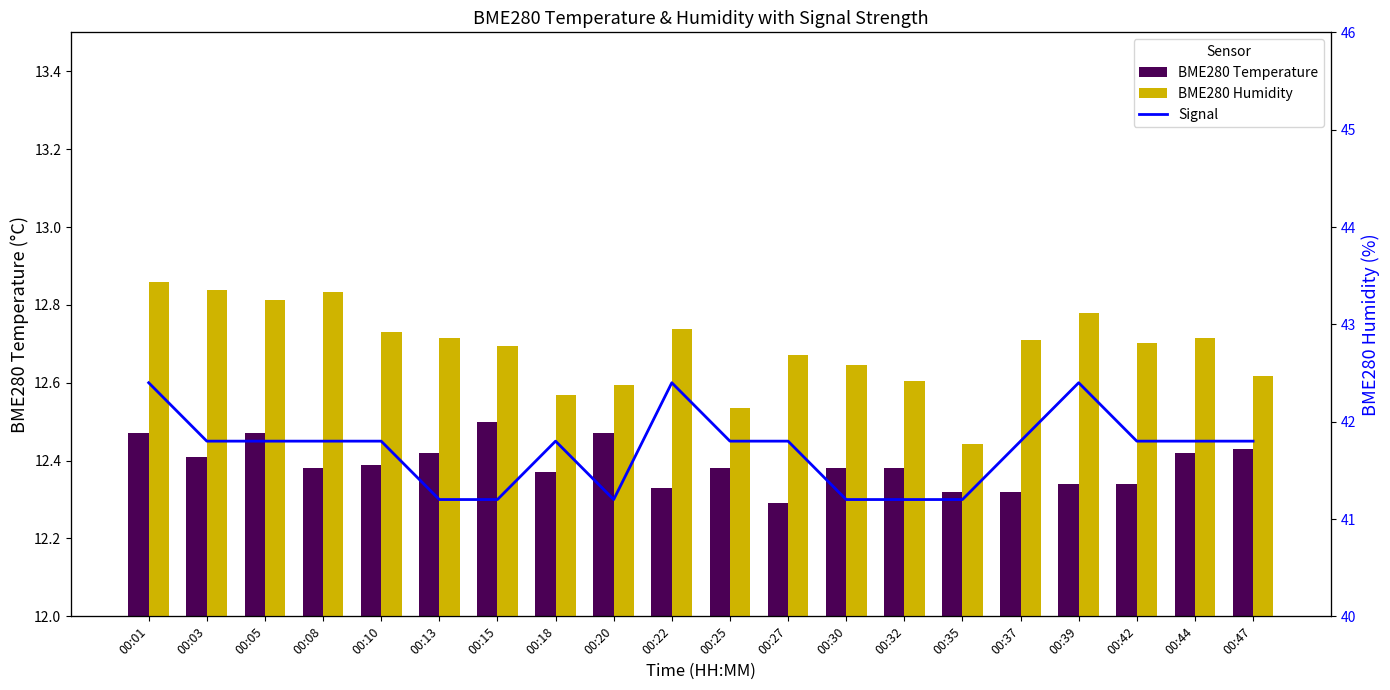

At 00:18, list the series in order from largest to smallest.

BME280 Humidity, BME280 Temperature, Signal